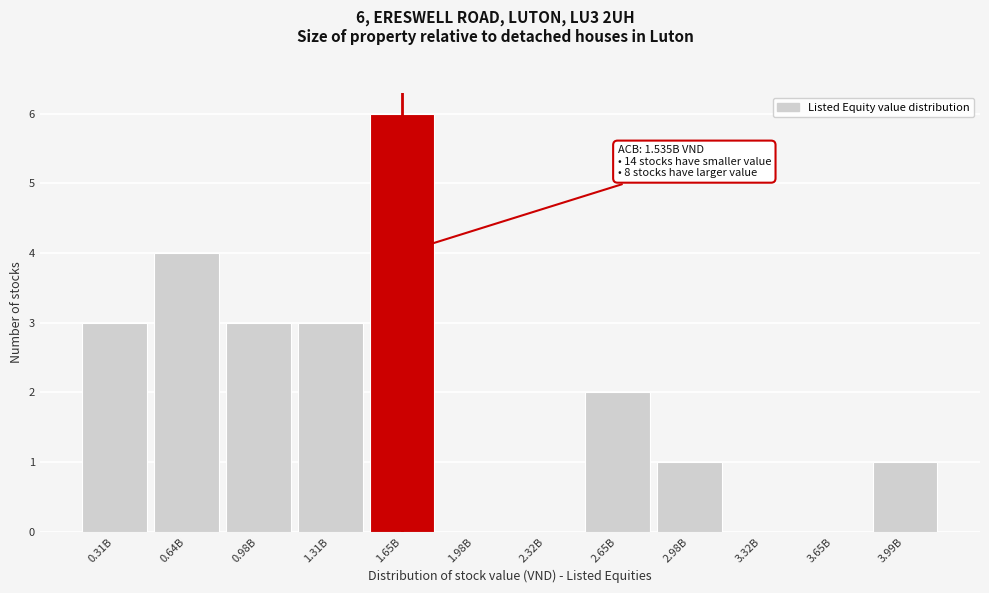

Reading left to right, what are all the values shown in this chart?

0.31B=3	0.64B=4	0.98B=3	1.31B=3	1.65B=6	1.98B=0	2.32B=0	2.65B=2	2.98B=1	3.32B=0	3.65B=0	3.99B=1